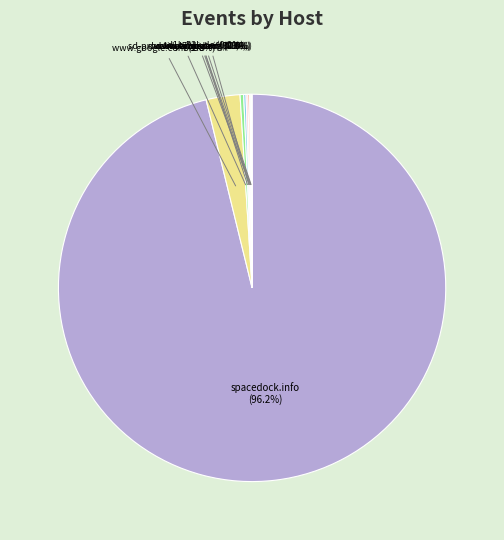

Rank the categories by value from highest to lowest.

spacedock.info, www.google.com, sd-prod-live.52k.de, sd1b.52k.de, yandex.ru, www.bing.com, duckduckgo.com, www.ecosia.org, www.google.nl